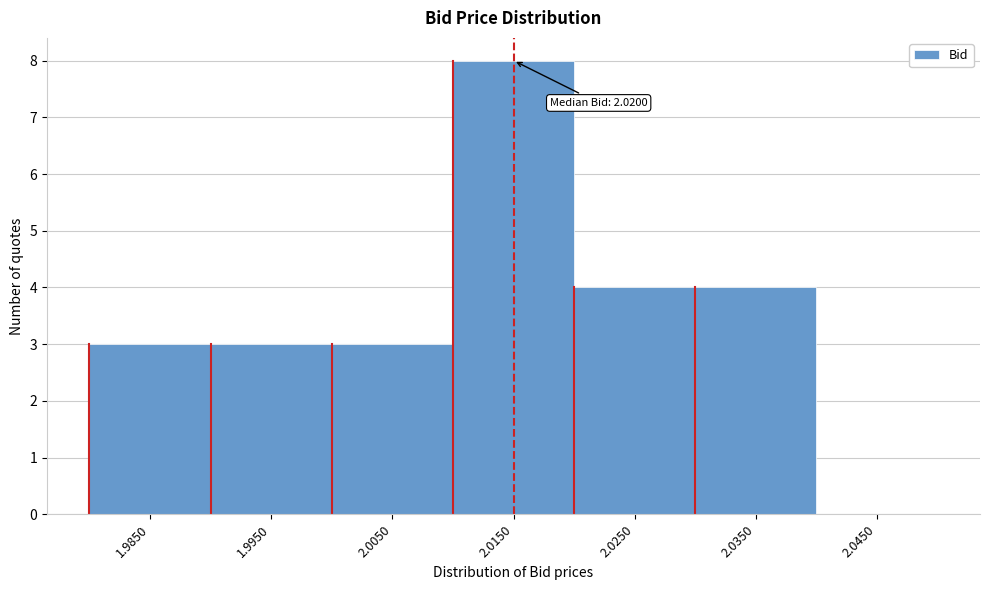

Reading left to right, list all the values displayed in this chart.

1.9850=3	1.9950=3	2.0050=3	2.0150=8	2.0250=4	2.0350=4	2.0450=0